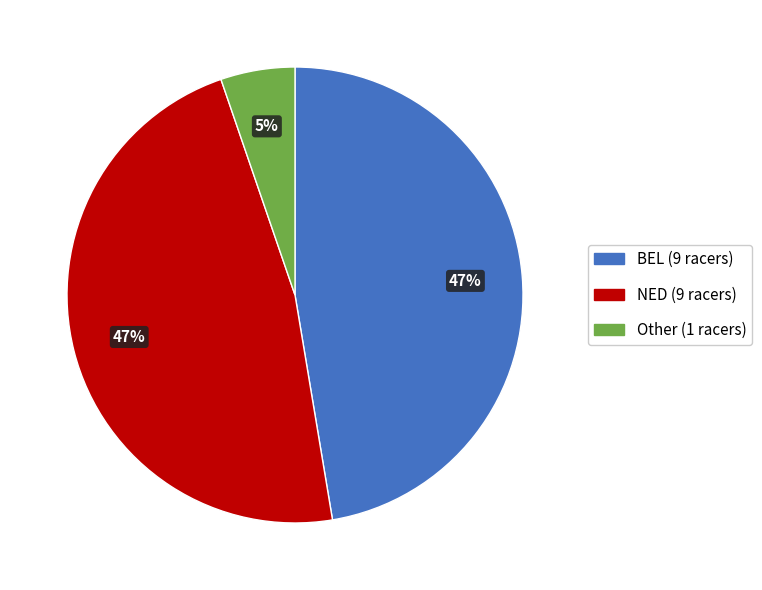

To the nearest percent, what is the average slice percentage?

33%